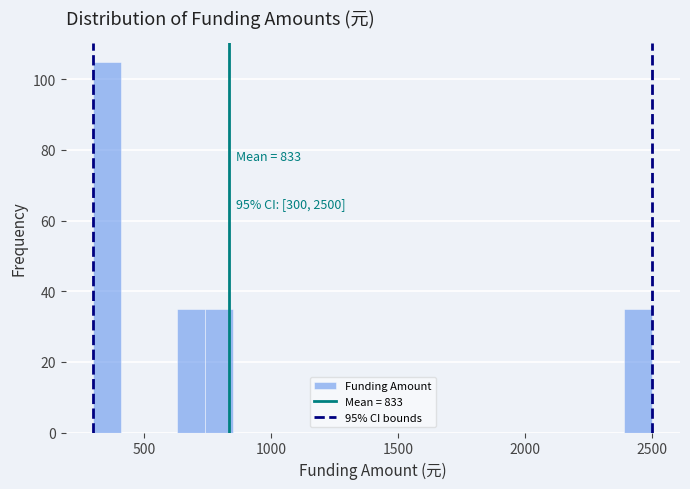

Read against the x-axis, roughly where is the centre of the tallest bar?

350